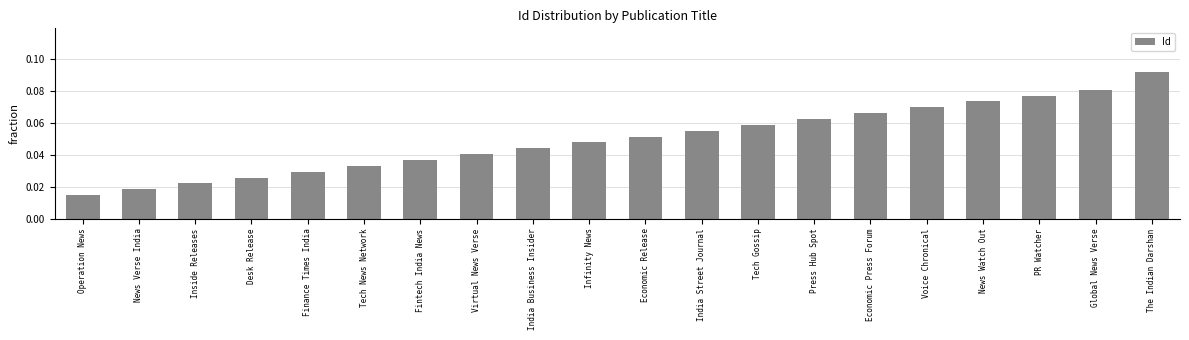

Which has a higher value, Finance Times India or News Verse India?

Finance Times India